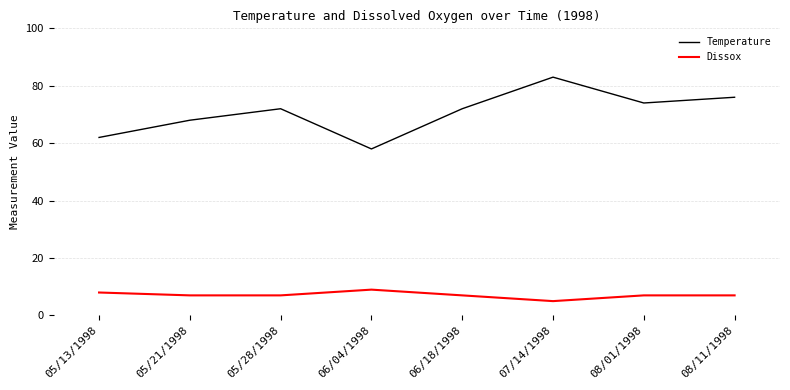

Is the value of Dissox at 06/18/1998 greater than the value of Temperature at 08/01/1998?

No